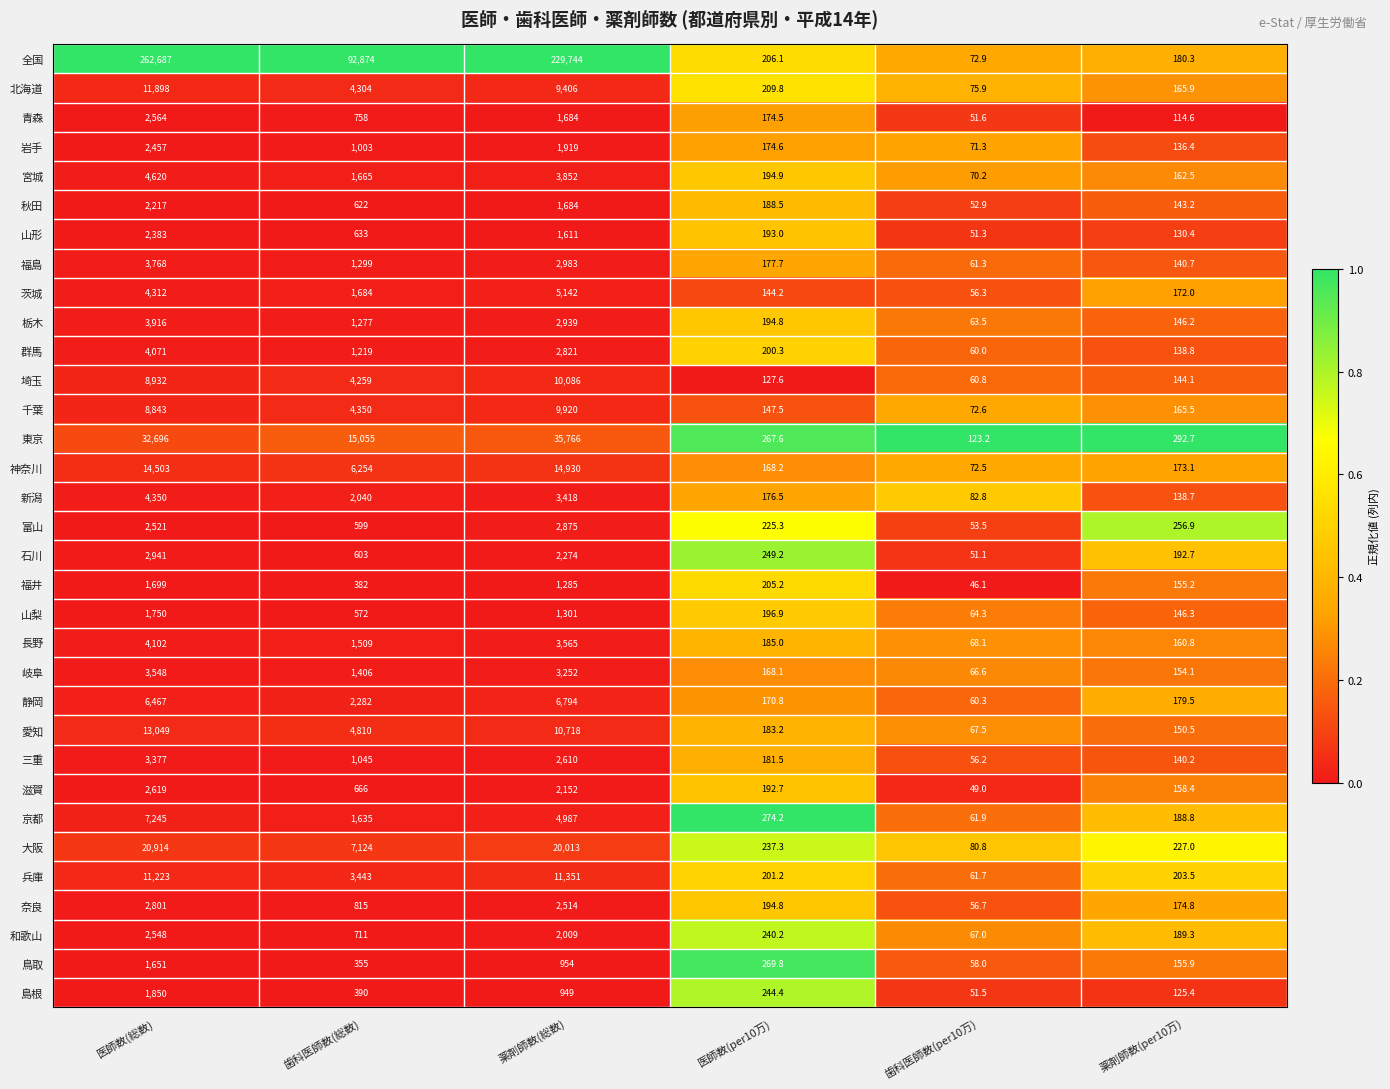

The value of 愛知 at 歯科医師数(総数) is 1634.7. True or false?

False